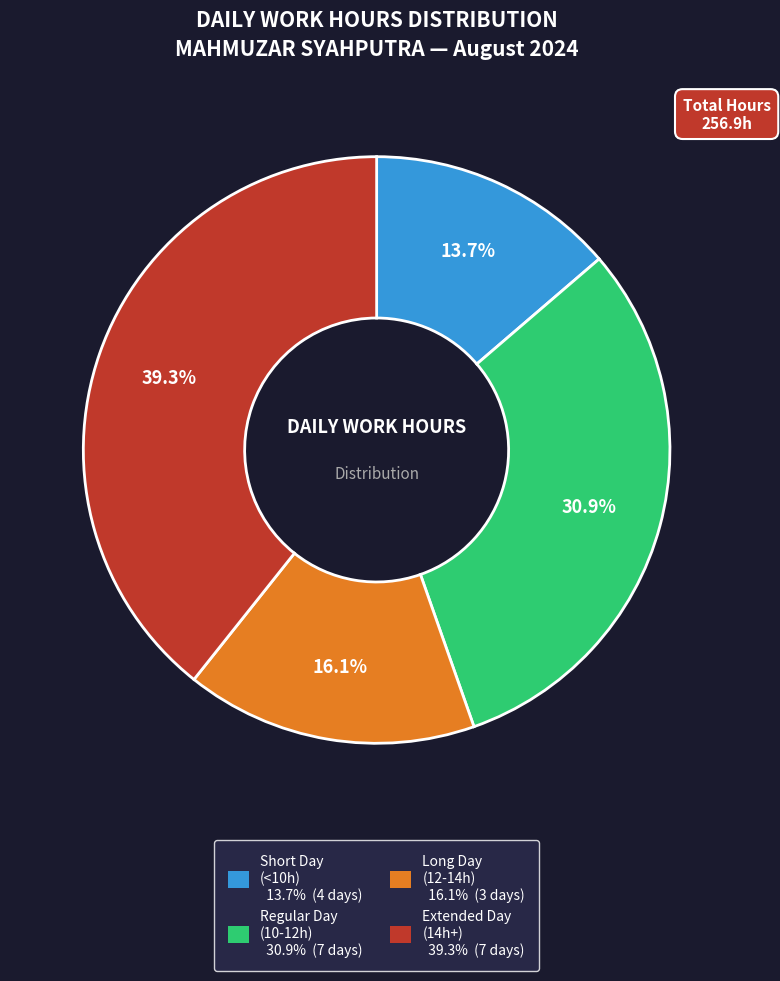

Does any single category account for the majority?

No